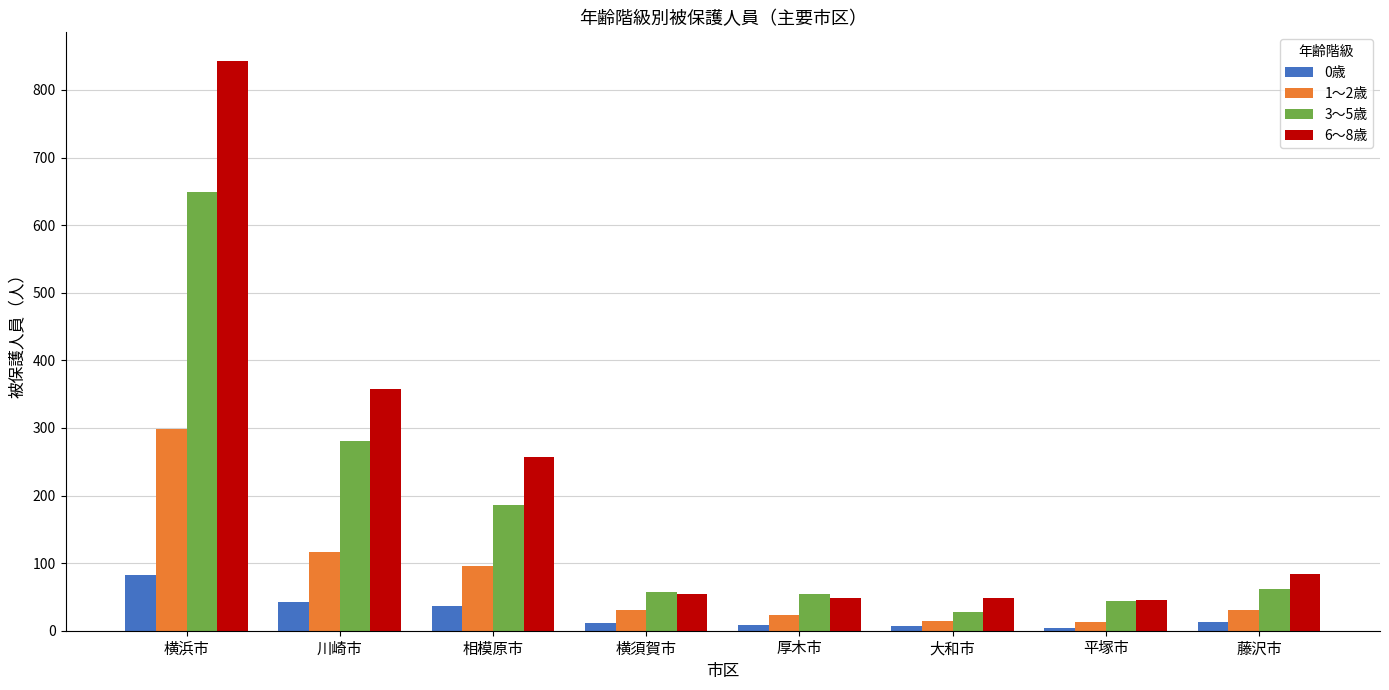

Between 大和市 and 藤沢市, which series saw the biggest shift?

6～8歳